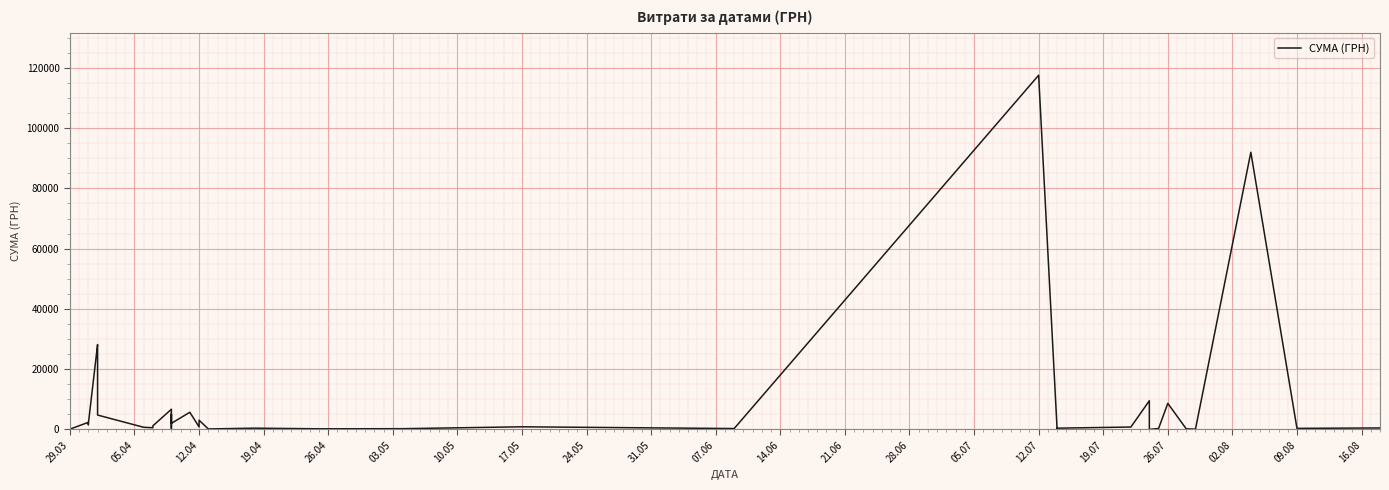

Does the chart display data point markers on the line(s)?

No